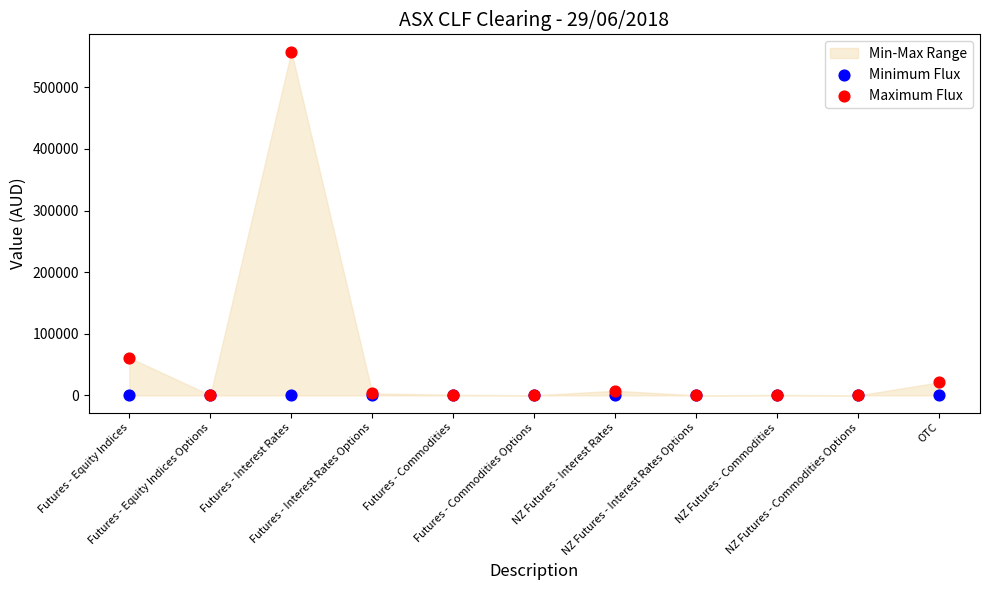

Which series contains the highest Y value?

Maximum Flux